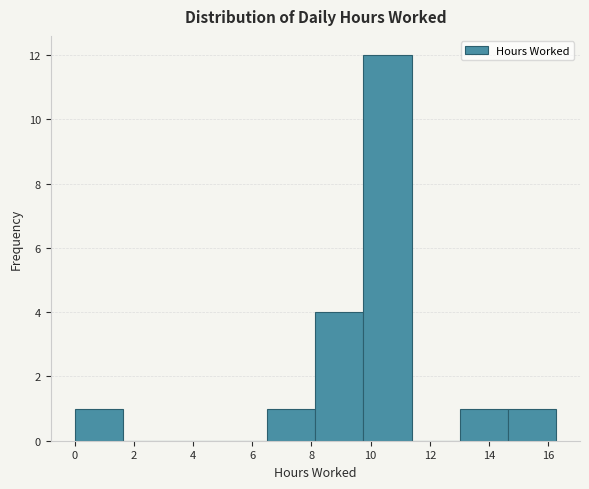

Reading left to right, transcribe this chart: for each bar, give the range it covers on the x-axis and its height. Neither the bar edges nor the heights are printed on the chart, so give them approximately, as read against the axes.

0.0 to 1.6: 1
1.6 to 3.2: 0
3.2 to 4.8: 0
4.8 to 6.6: 0
6.6 to 8.2: 1
8.2 to 9.8: 4
9.8 to 11.4: 12
11.4 to 13.0: 0
13.0 to 14.6: 1
14.6 to 16.2: 1